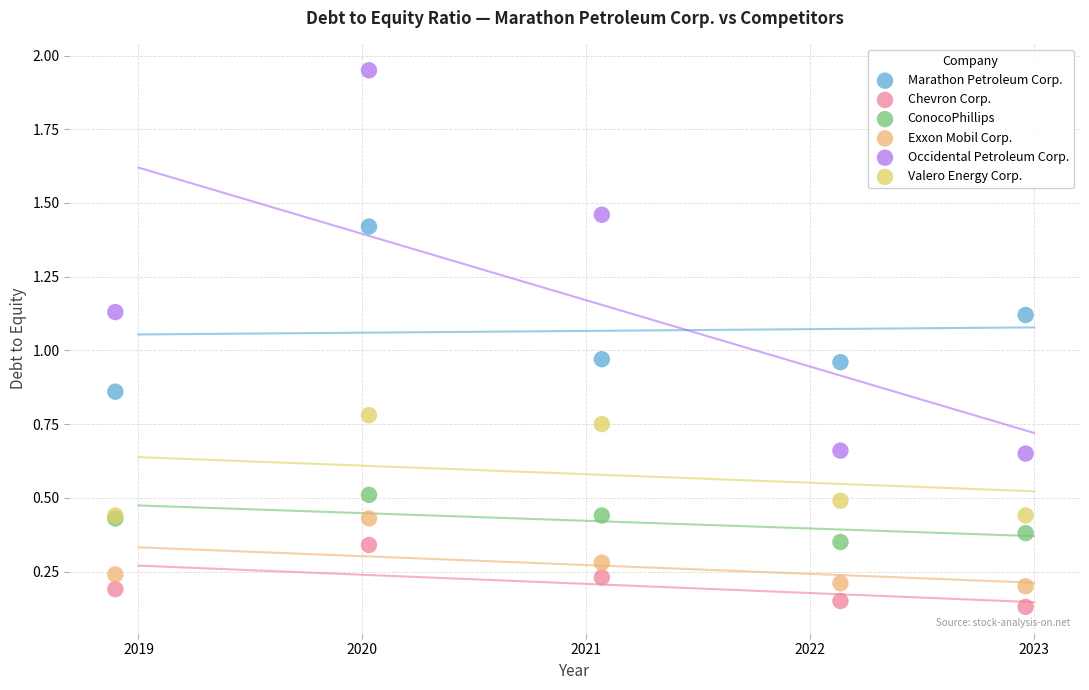

Which series has the widest spread of Y values?

Occidental Petroleum Corp.